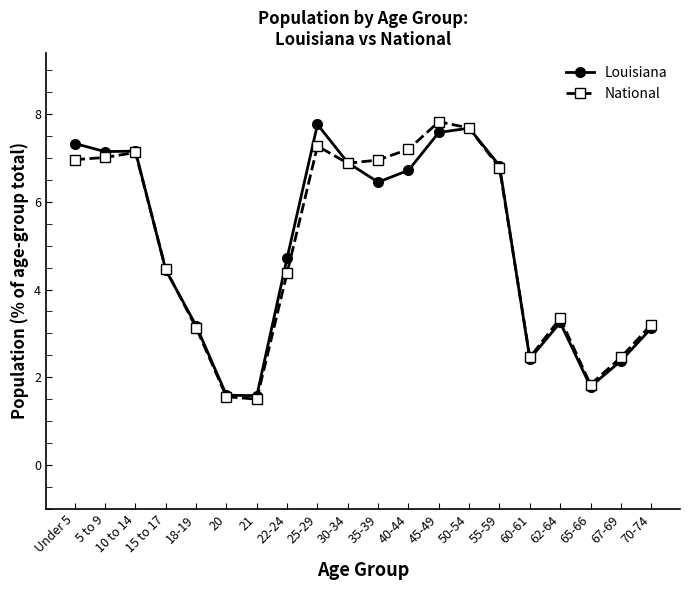

What is the difference between the maximum and minimum values in the National series?

6.3